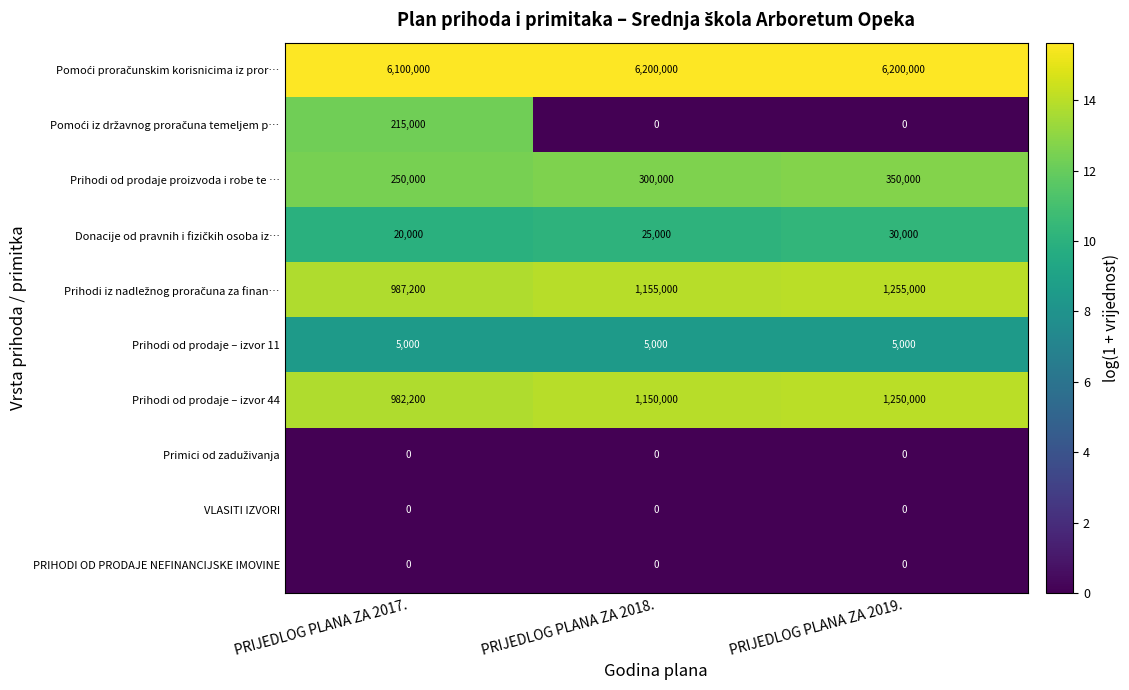

What is the difference between the highest and lowest values at PRIJEDLOG PLANA ZA 2017.?

6100000